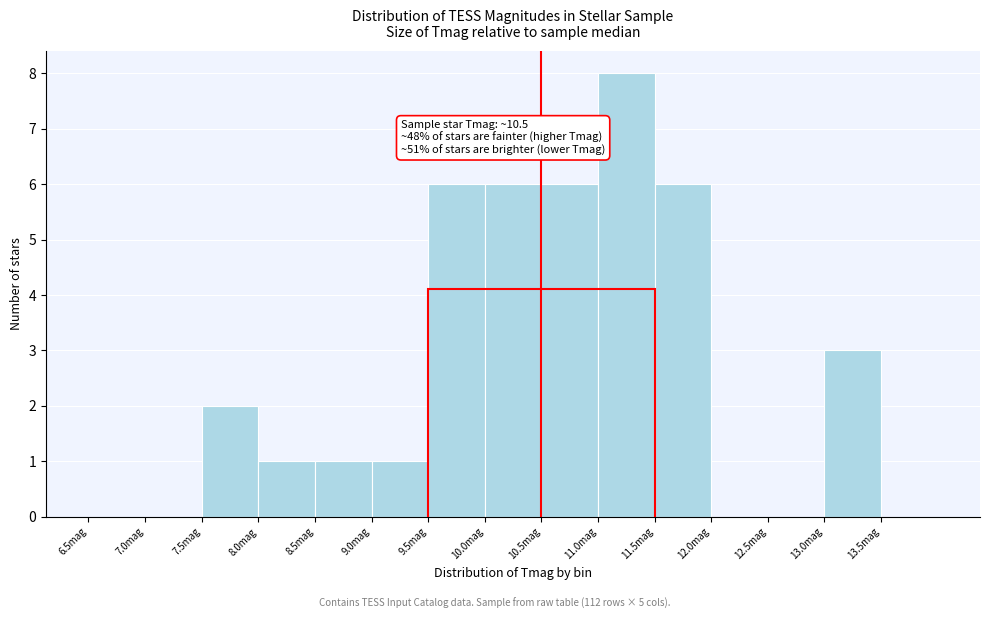

Which range on the x-axis has the tallest bar?

11.0 to 11.5